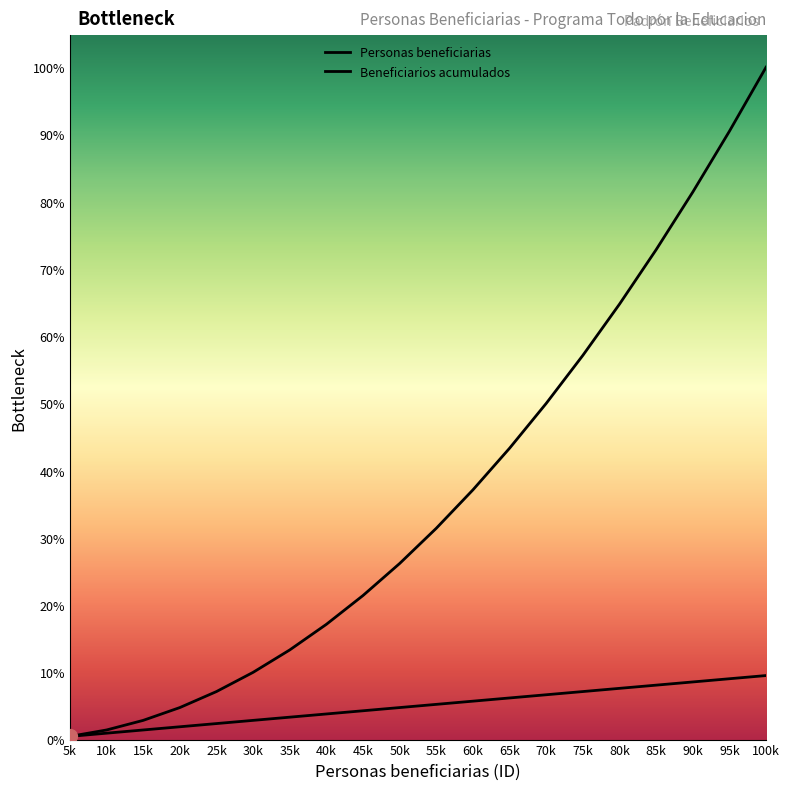

List the labels in order of Beneficiarios acumulados value, smallest first.

5k, 10k, 15k, 20k, 25k, 30k, 35k, 40k, 45k, 50k, 55k, 60k, 65k, 70k, 75k, 80k, 85k, 90k, 95k, 100k